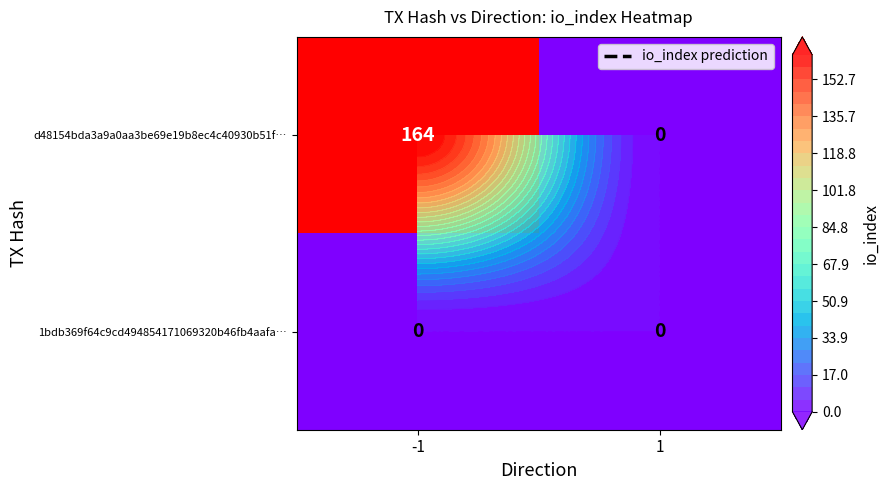

At which label does d48154bda3a9a0aa3be69e19b8ec4c40930b51f… reach its minimum?

1